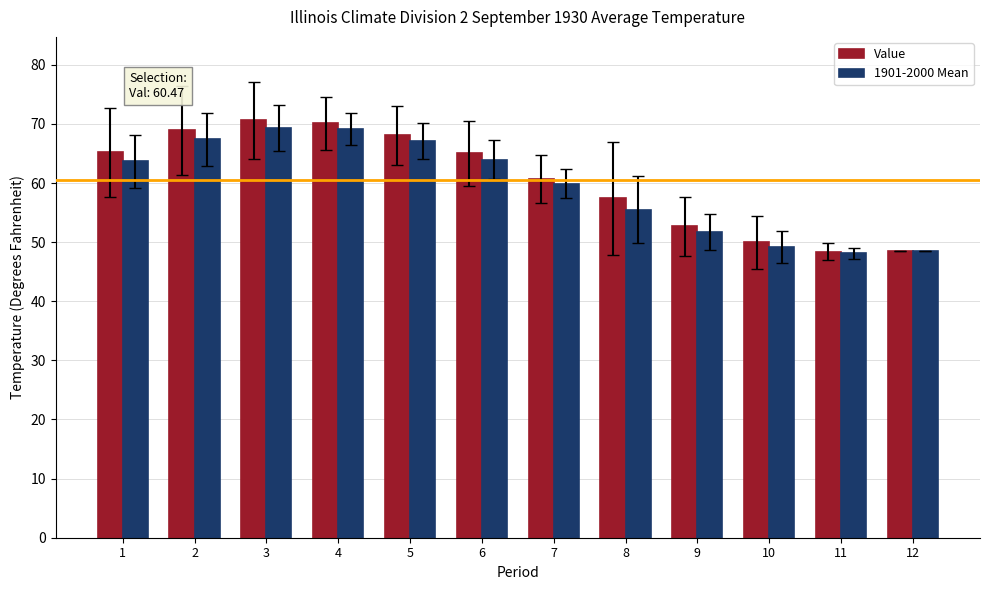

Which series has the widest spread of values?

Value